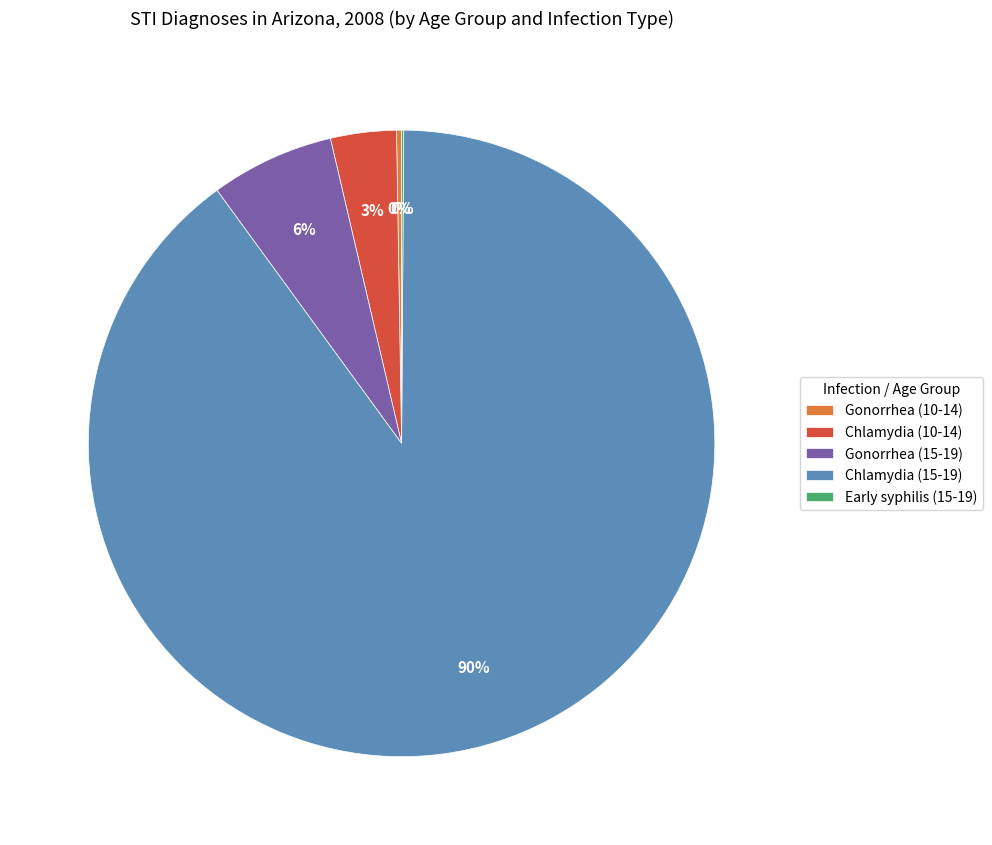

Do Chlamydia (10-14) and Gonorrhea (15-19) together represent more than half of the pie?

No